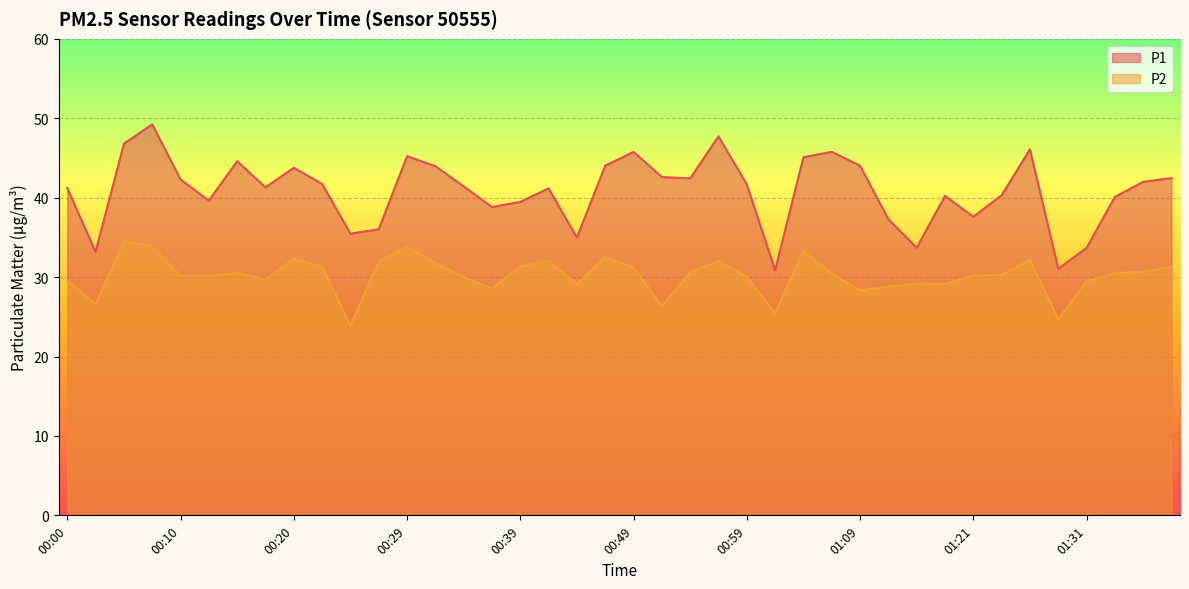

True or false: P1 has a value of 39.6 at 00:12.

True